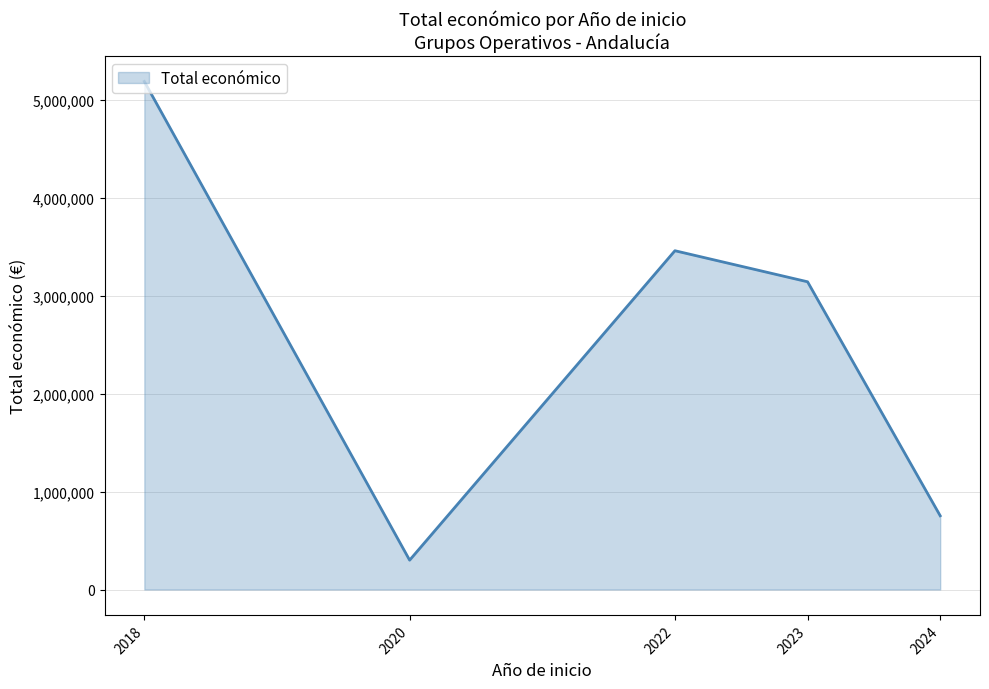

How many lines are shown in the chart?

1